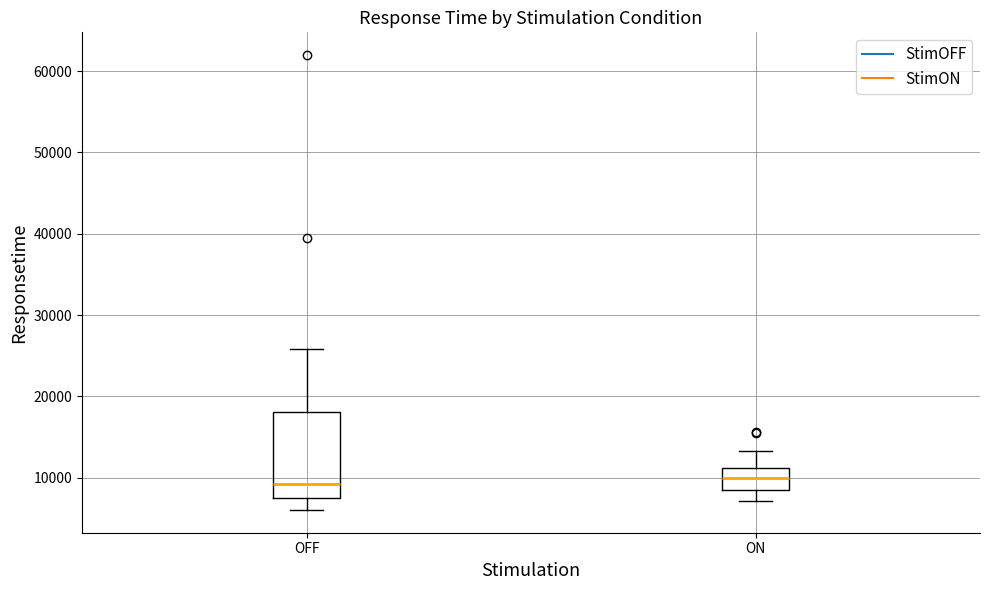

Reading left to right, transcribe this box plot: for each box, give where its median line is, the range the box spans, and where its two whiskers end, as read against the y-axis. The values are not printed on the chart, so give them approximately, as read against the axis.

OFF: median 9000, box 8000 to 18000, whiskers 6000 to 26000
ON: median 10000, box 9000 to 11000, whiskers 7000 to 13000